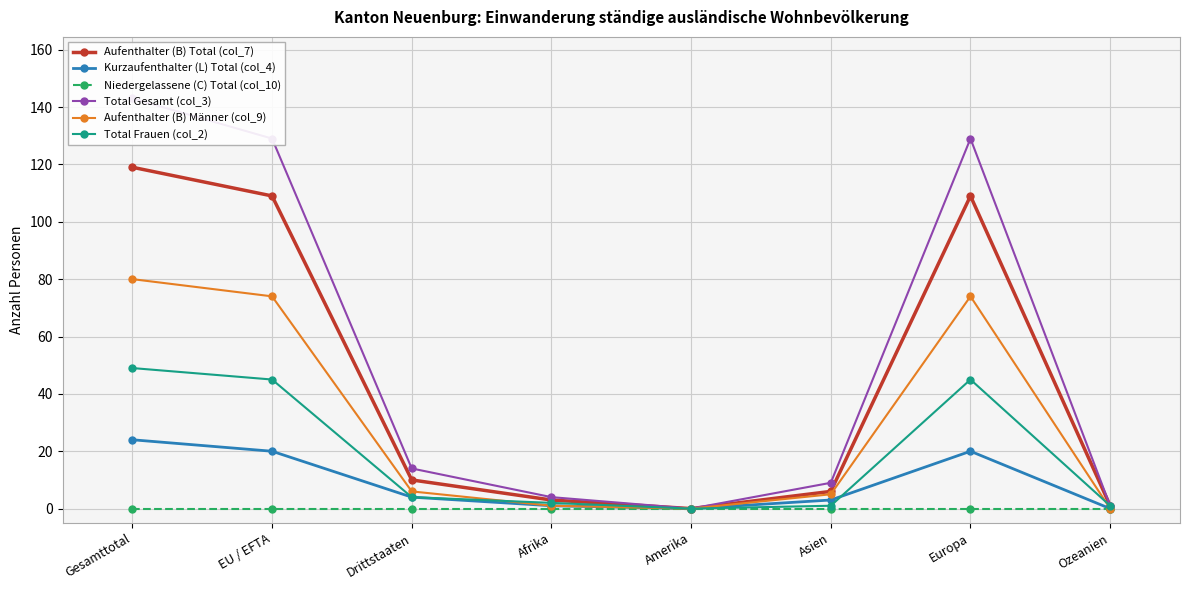

At which category is the sum across all series the highest?

Gesamttotal